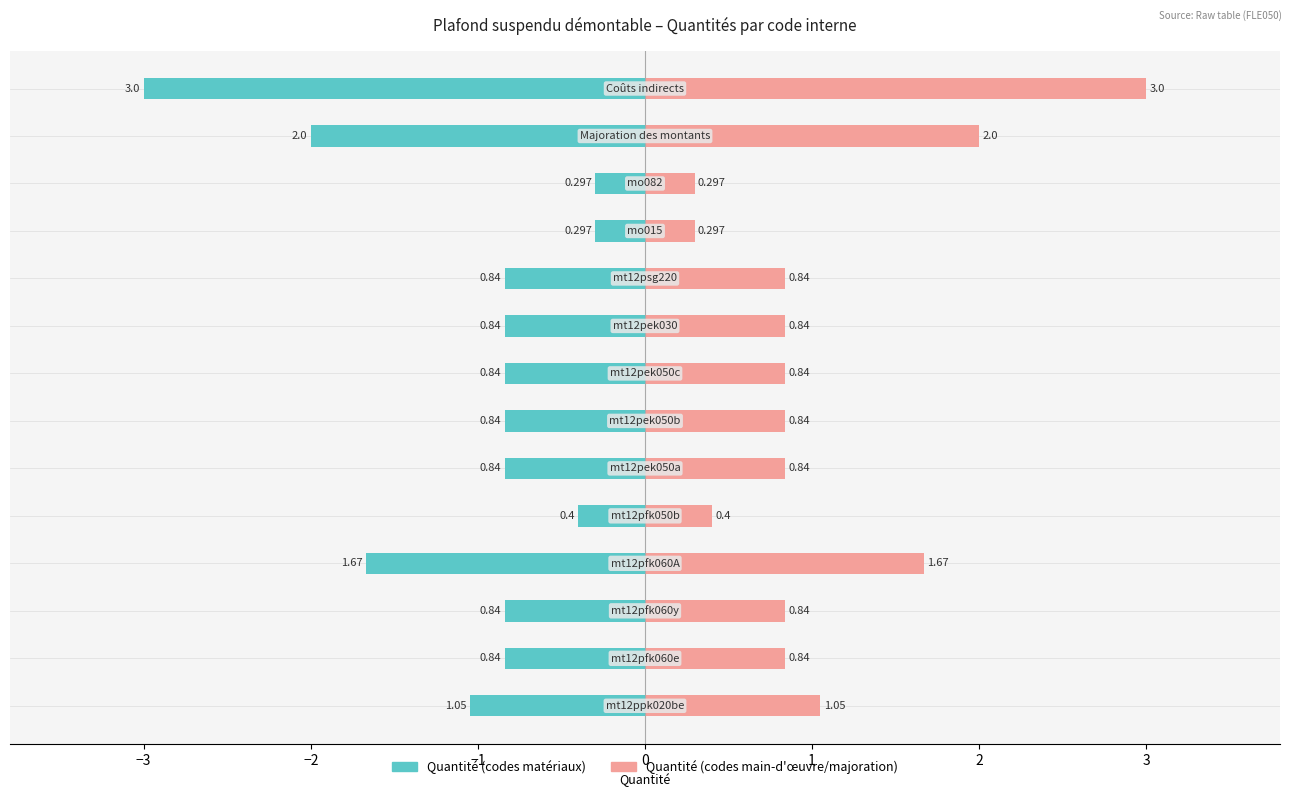

Which series has the widest spread of values?

Quantité (left)